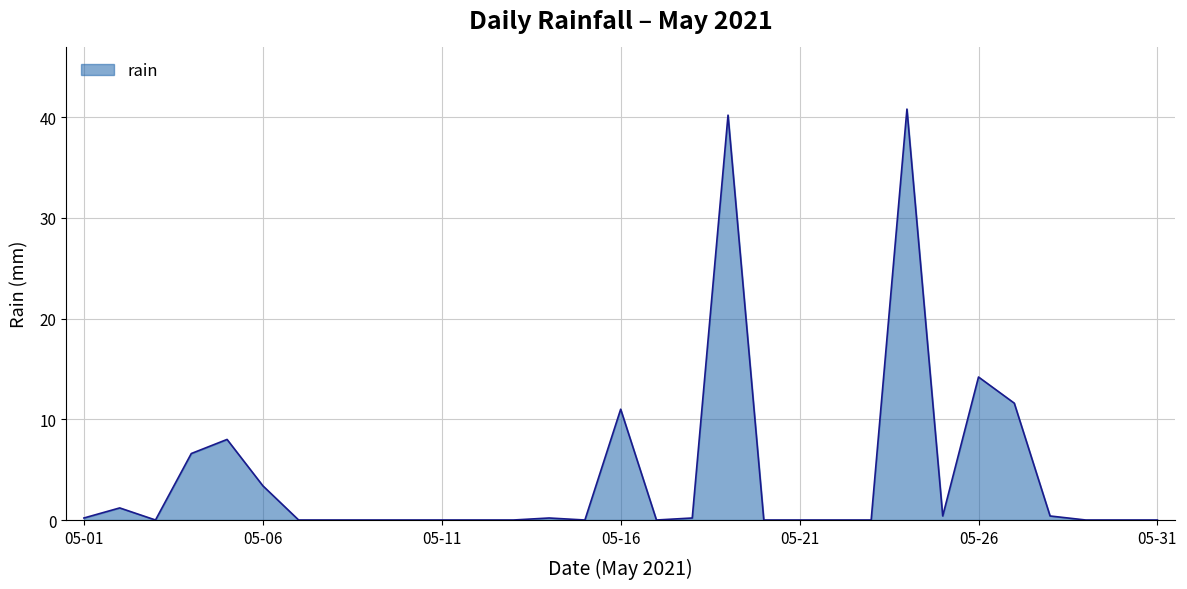

What is the maximum value shown in the chart?

40.8